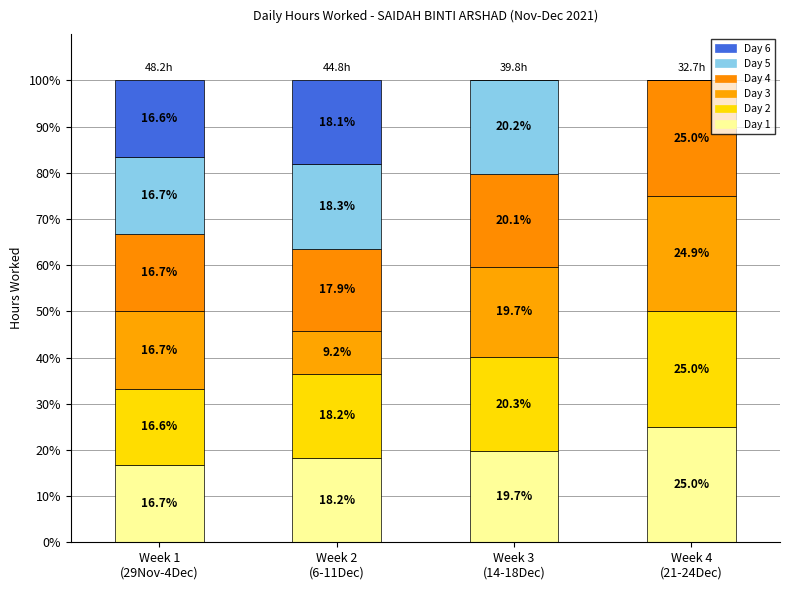

List the series in order of their peak value, highest first.

Day 2, Day 4, Day 1, Day 3, Day 5, Day 6